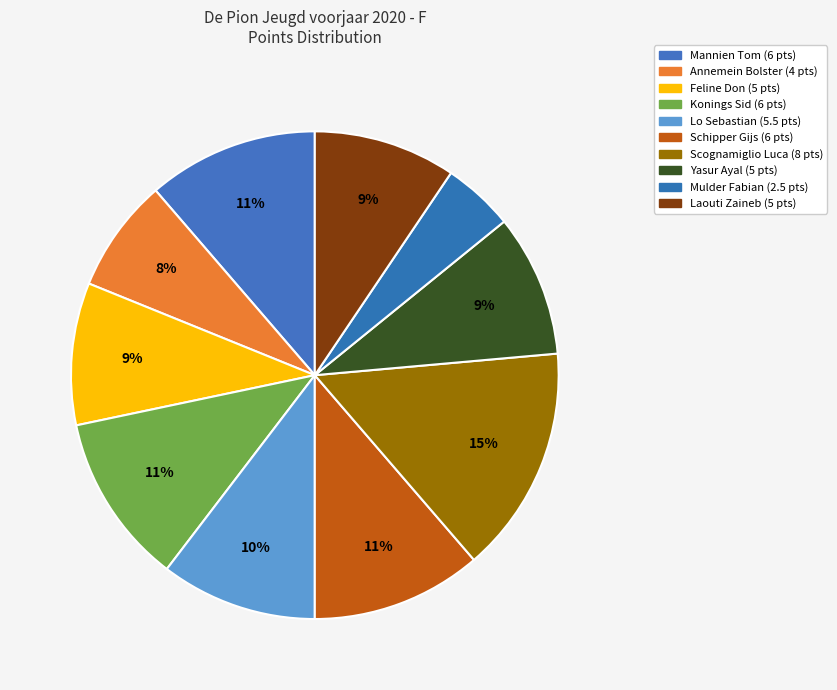

Which has a higher value, Feline Don or Mannien Tom?

Mannien Tom